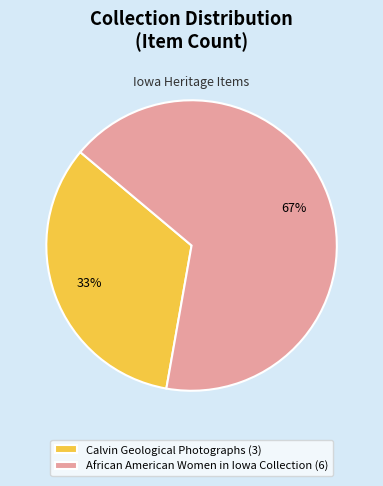

True or false: African American Women in Iowa Collection (6) accounts for 79% of the total.

False